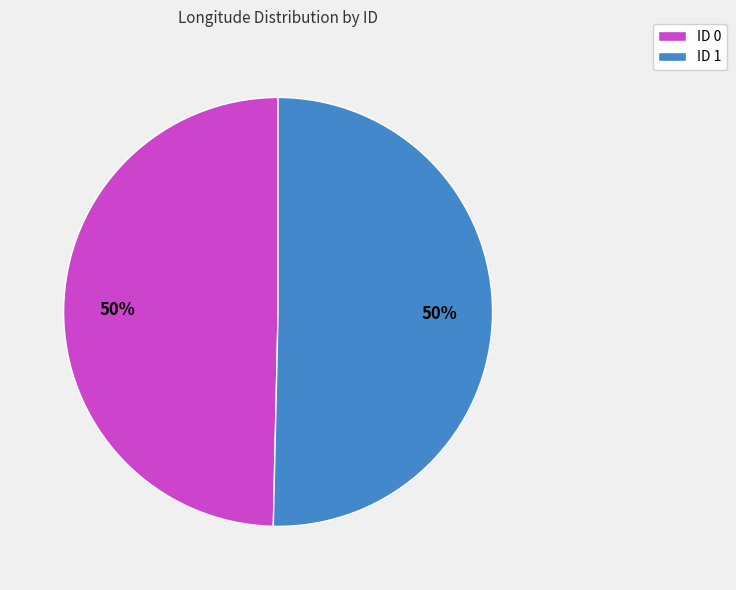

To the nearest percent, what percentage of the pie is ID 0?

50%